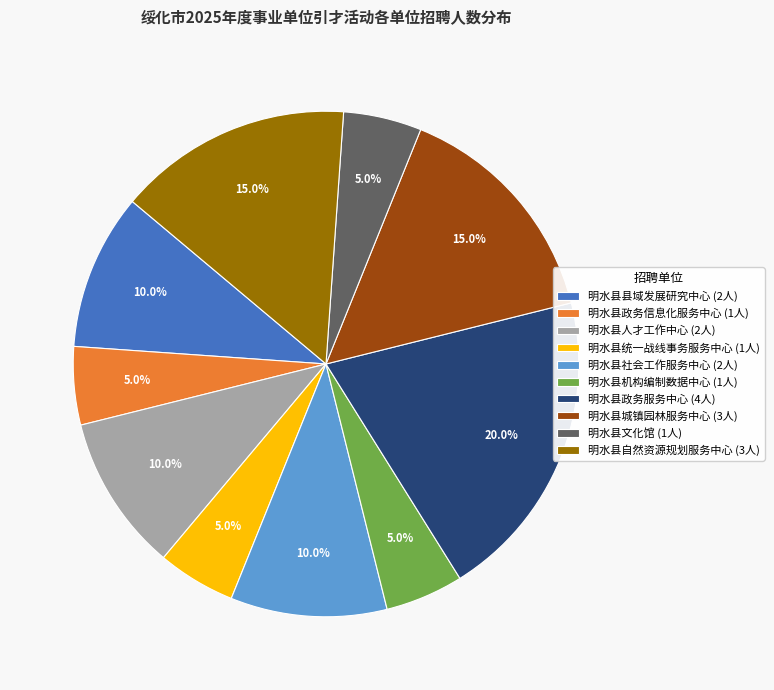

What is the total percentage of 明水县统一战线事务服务中心 (1人) and 明水县自然资源规划服务中心 (3人)?

20.0%